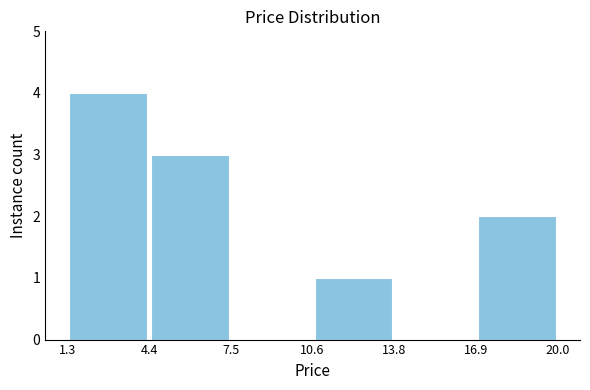

Reading left to right, transcribe this chart: for each bar, give the range it covers on the x-axis and its height. The values are not printed on the chart, so give them approximately, as read against the axis.

1.3 to 4.4: 4
4.4 to 7.5: 3
7.5 to 10.6: 0
10.6 to 13.8: 1
13.8 to 16.9: 0
16.9 to 20.0: 2